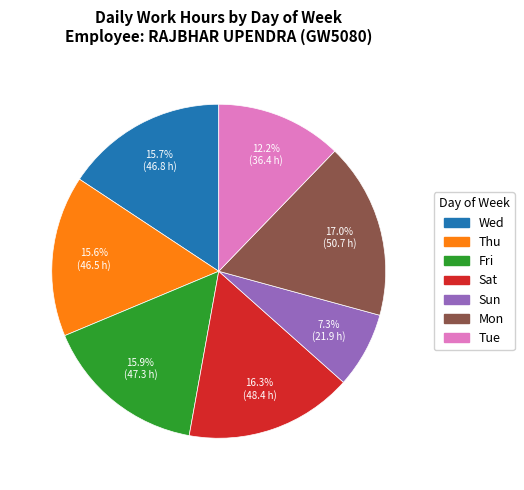

Is there a majority slice in this chart?

No